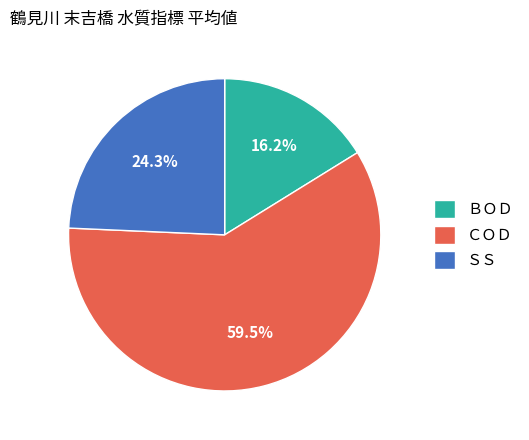

Is the sum of ＢＯＤ and ＣＯＤ greater than half?

Yes